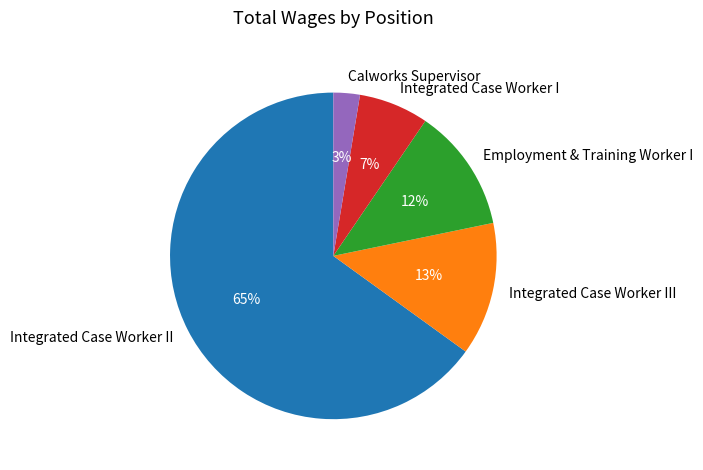

To the nearest percent, what is the difference between the Employment & Training Worker I and Integrated Case Worker III slice percentages?

1%